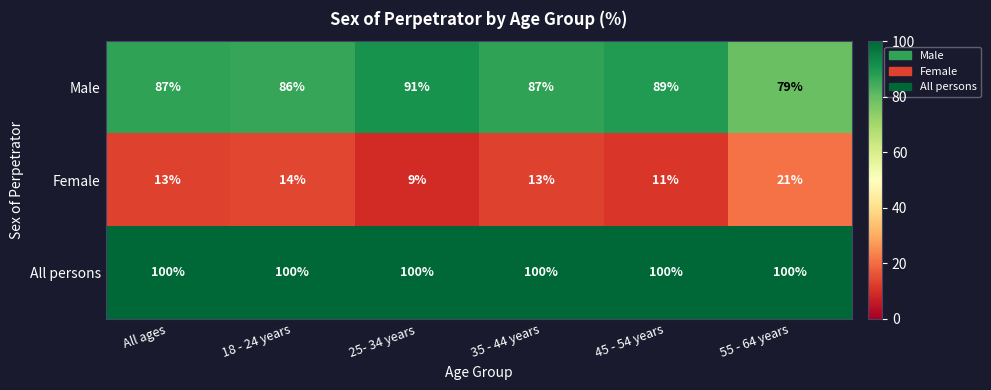

What is the approximate value of Female at 18 - 24 years, to the nearest 10?

10